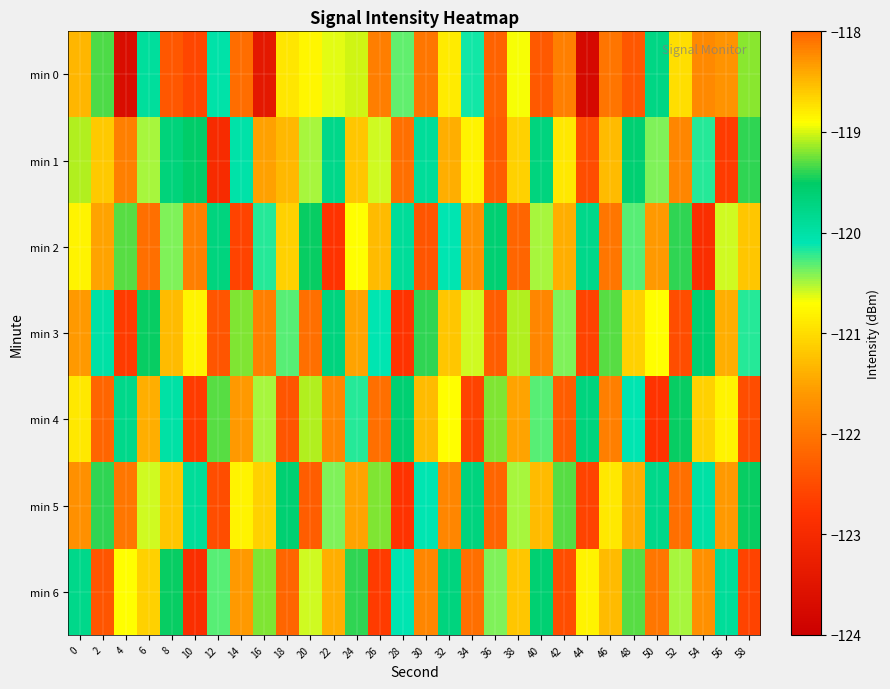

What is the smallest value displayed?

-123.8